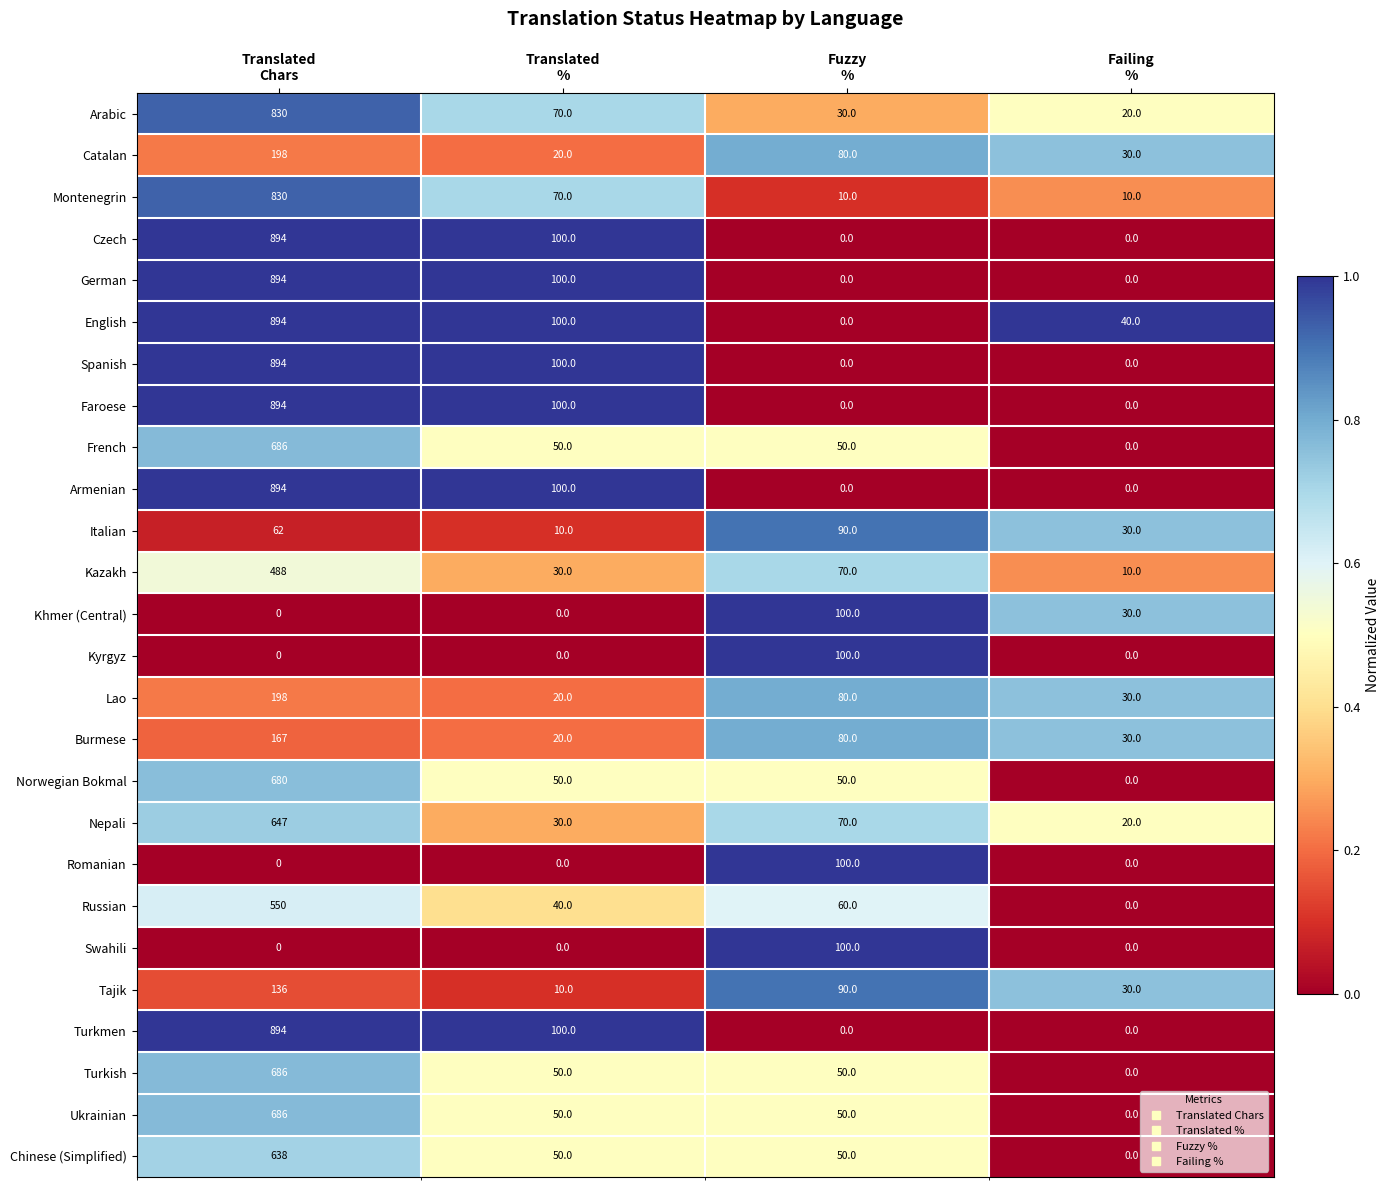

What is the highest value of the Lao series?

198